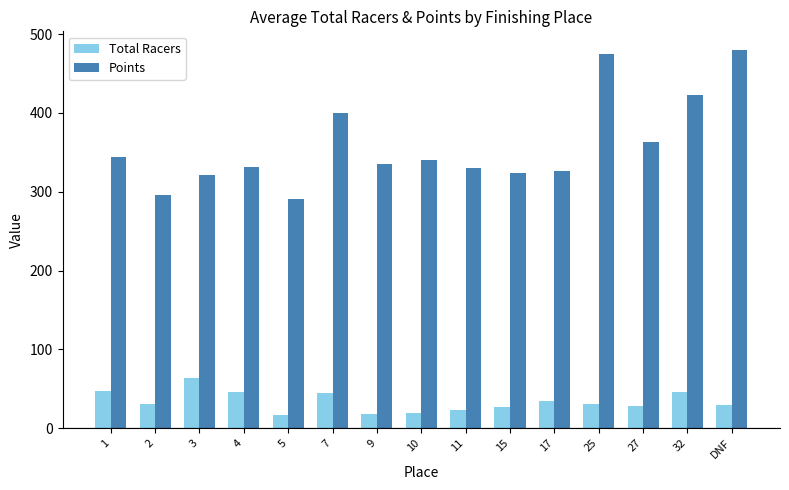

What are all the series names shown in the legend?

Total Racers, Points